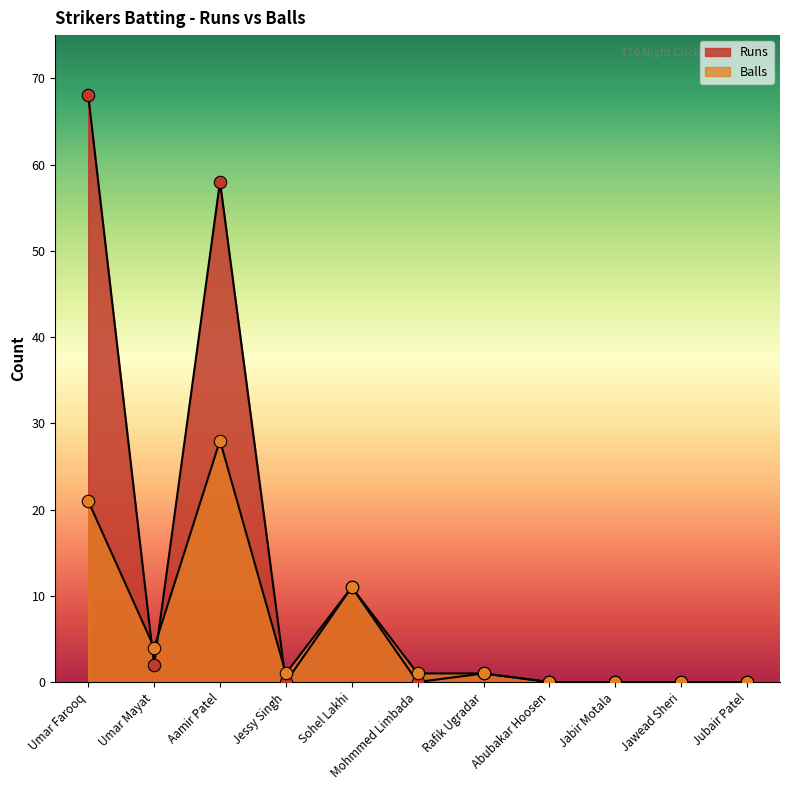

Which series contains the lowest Y value?

Runs